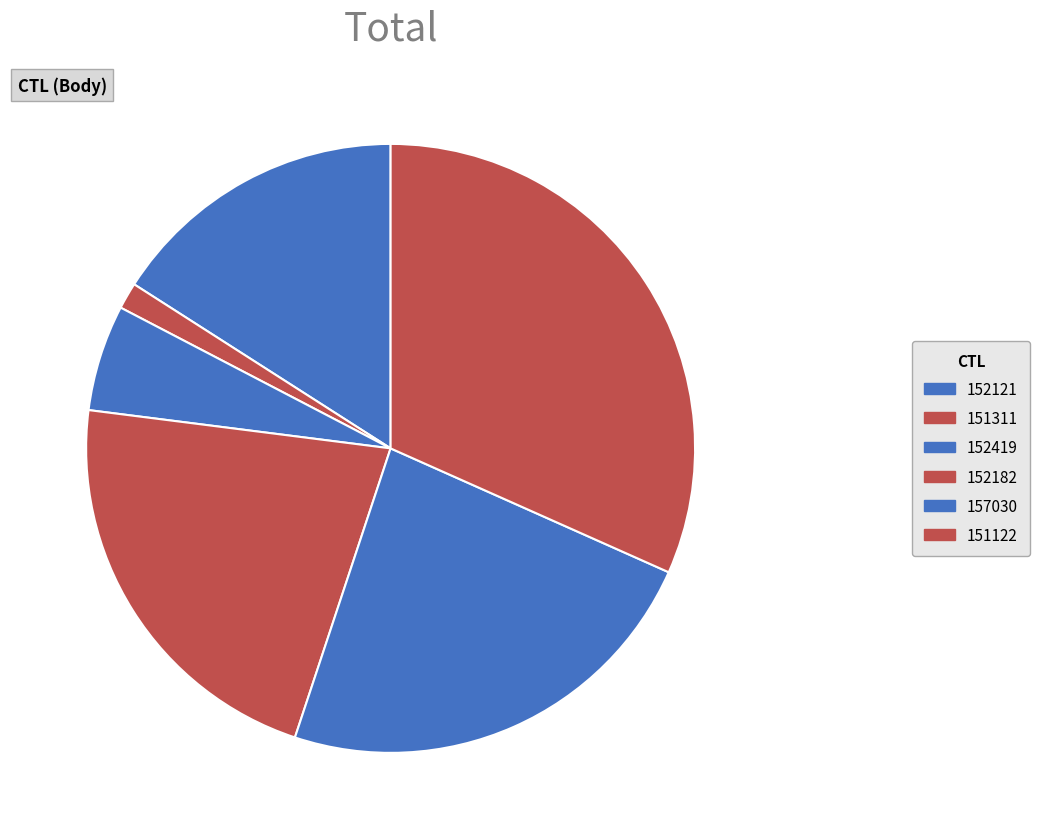

Is the sum of 157030 and 151122 greater than half?

Yes